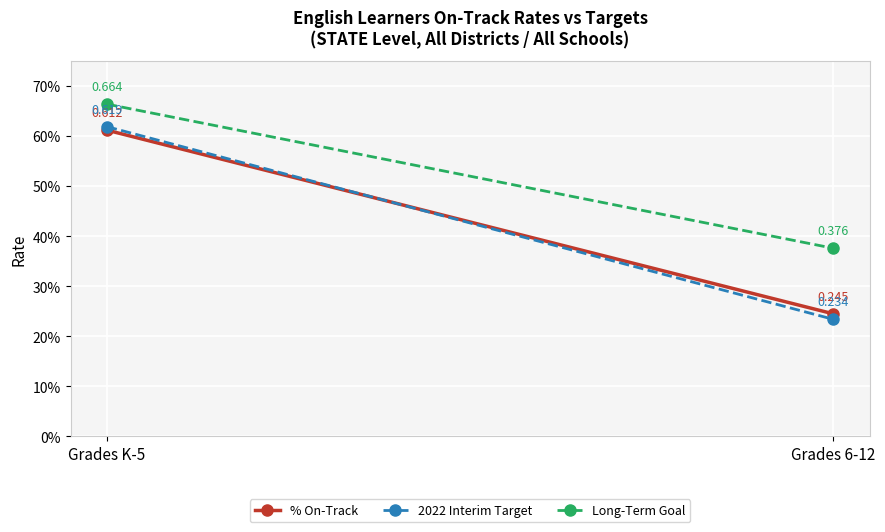

What is the value of the % On-Track point at the 1st from the left?

0.6